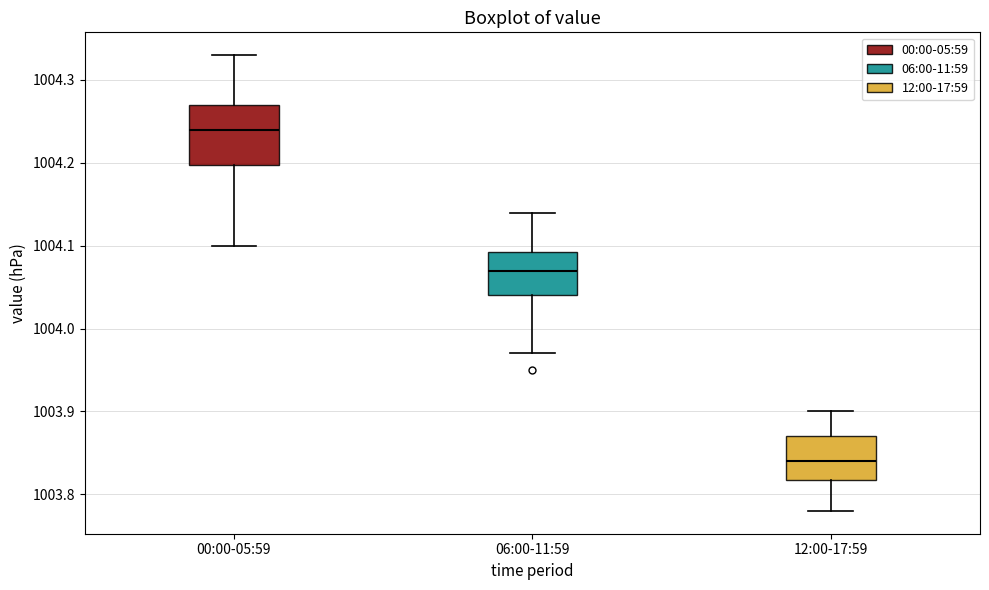

Which box has the highest median line?

00:00-05:59